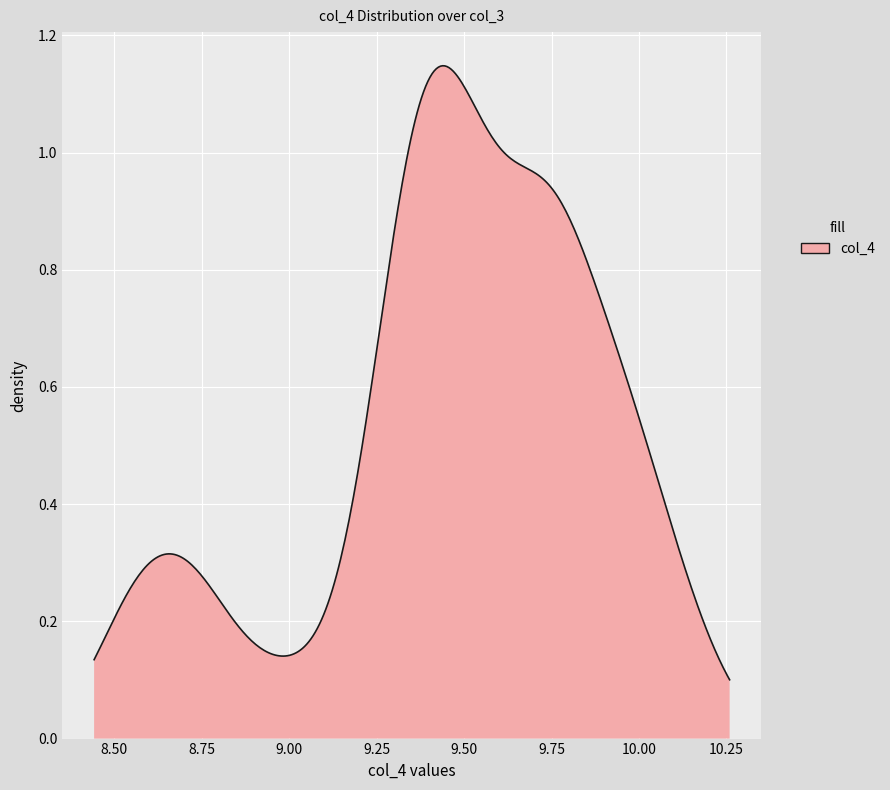

Does the chart display data point markers on the line(s)?

No